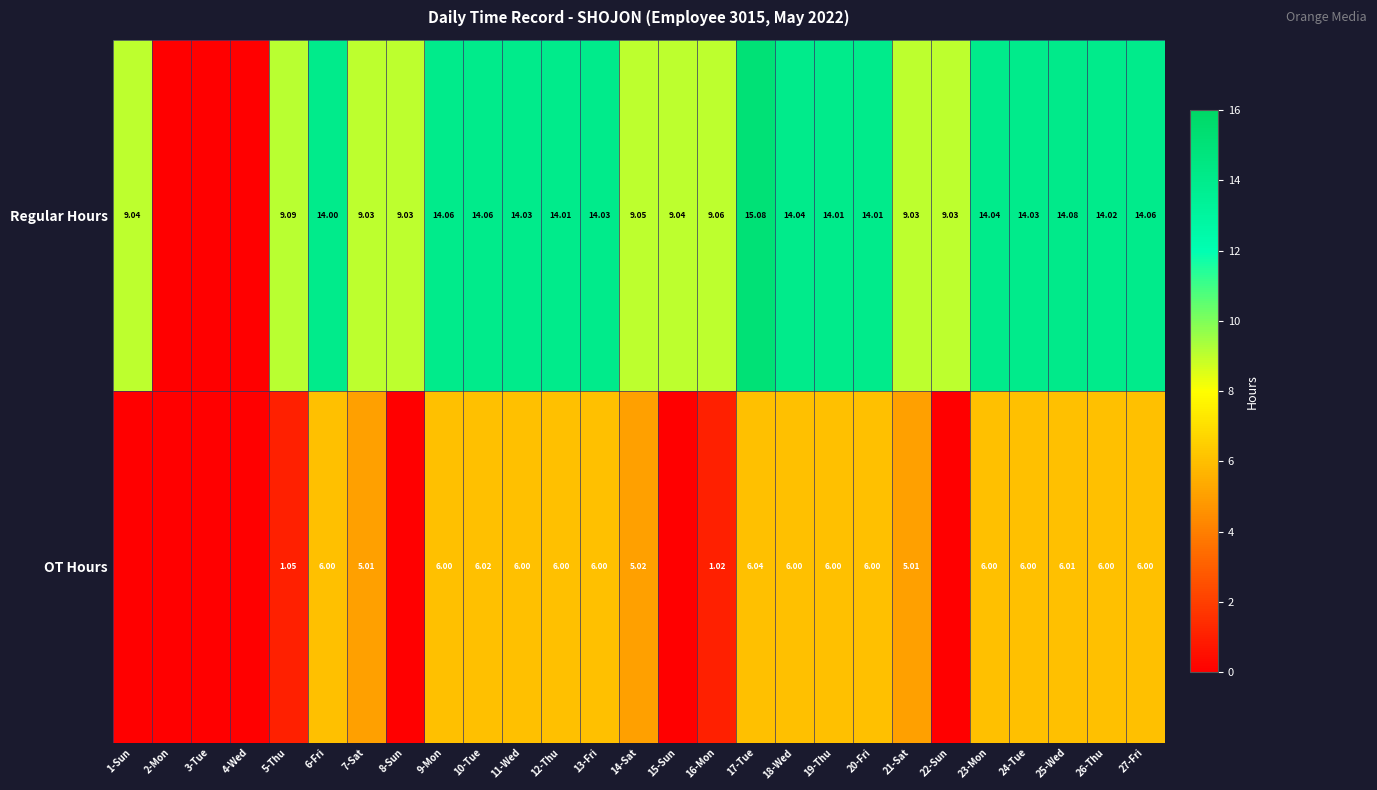

Which series changed the most between 7-Sat and 14-Sat?

Regular Hours